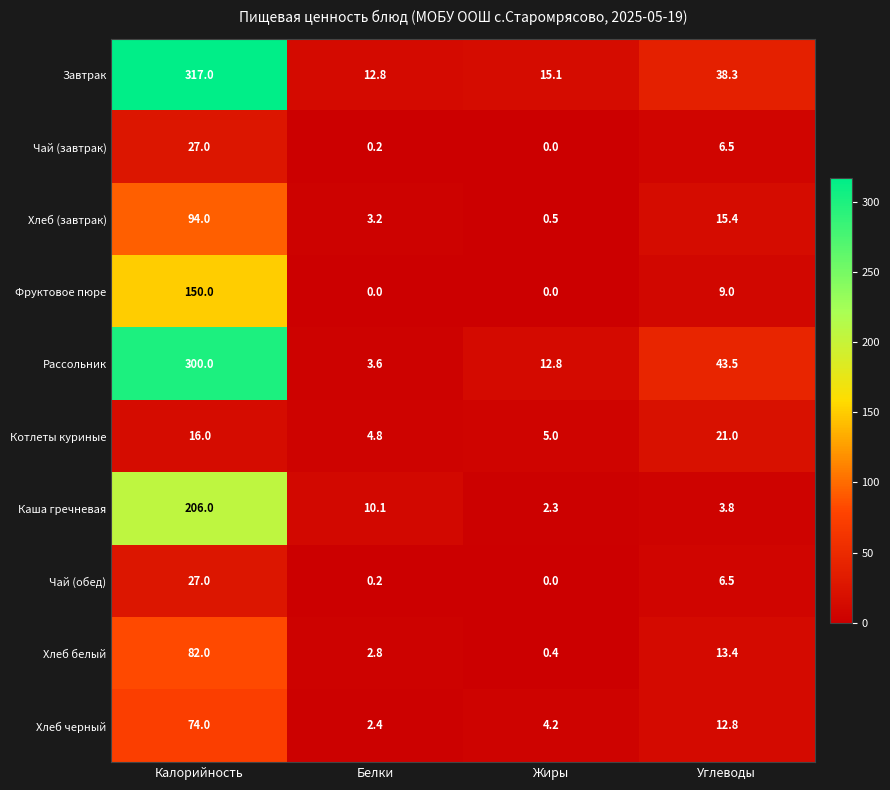

List the labels in order of Чай (обед) value, largest first.

Калорийность, Углеводы, Белки, Жиры